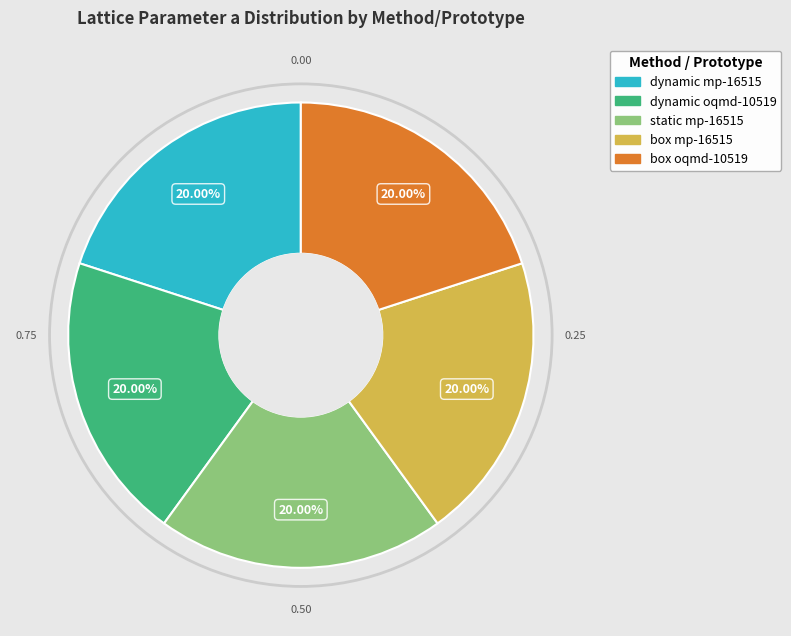

Does dynamic mp-16515 represent more than half of the total?

No